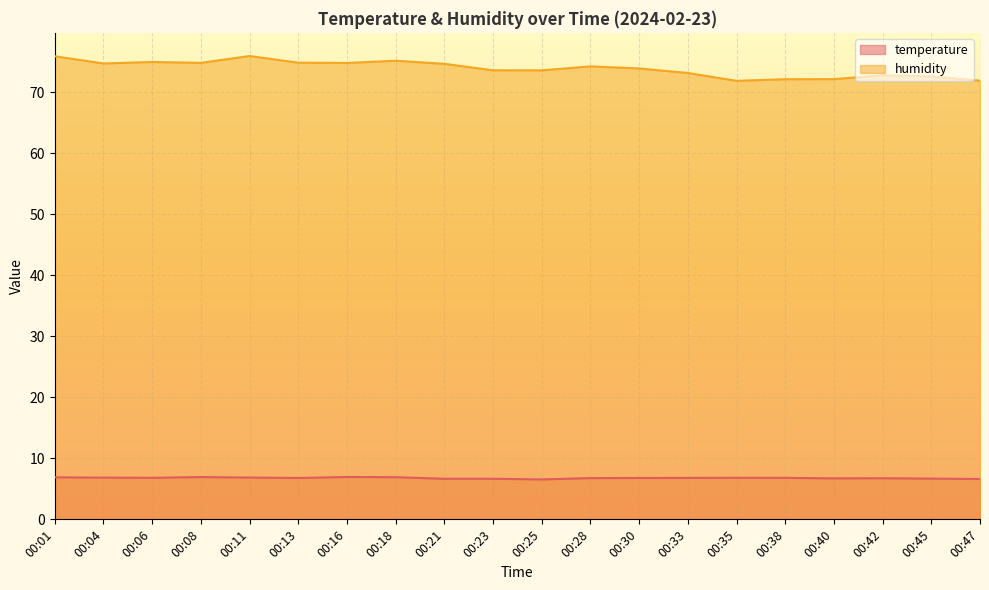

Rank the series at 00:33 from highest to lowest value.

humidity, temperature